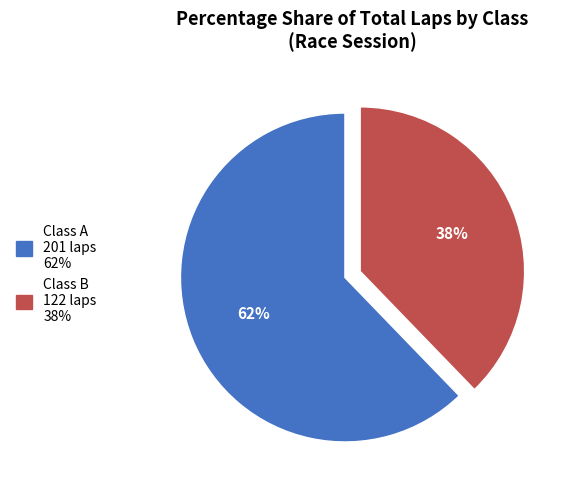

Is there any slice that represents more than half of the pie?

Yes